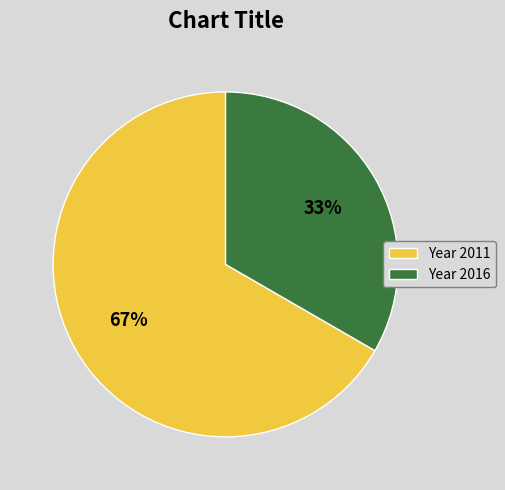

Count the number of slices in the pie.

2